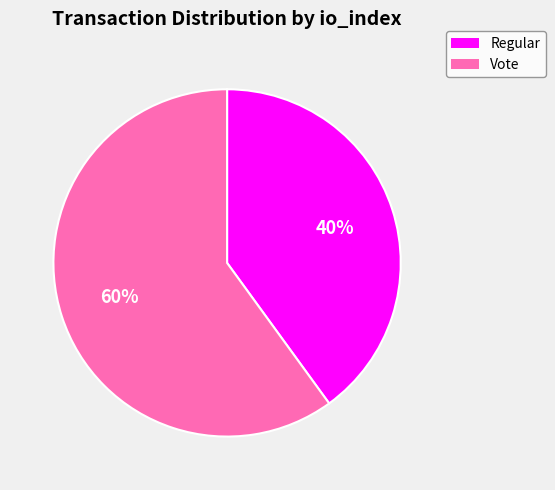

Is there a majority slice in this chart?

Yes